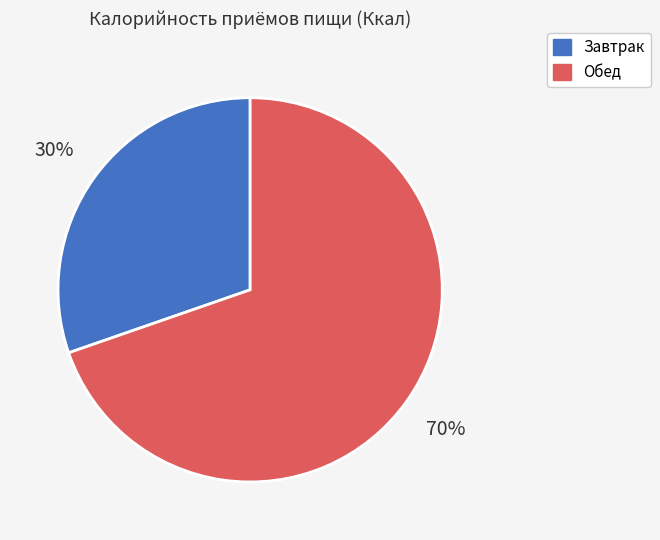

Is the sum of Завтрак and Обед greater than half?

Yes